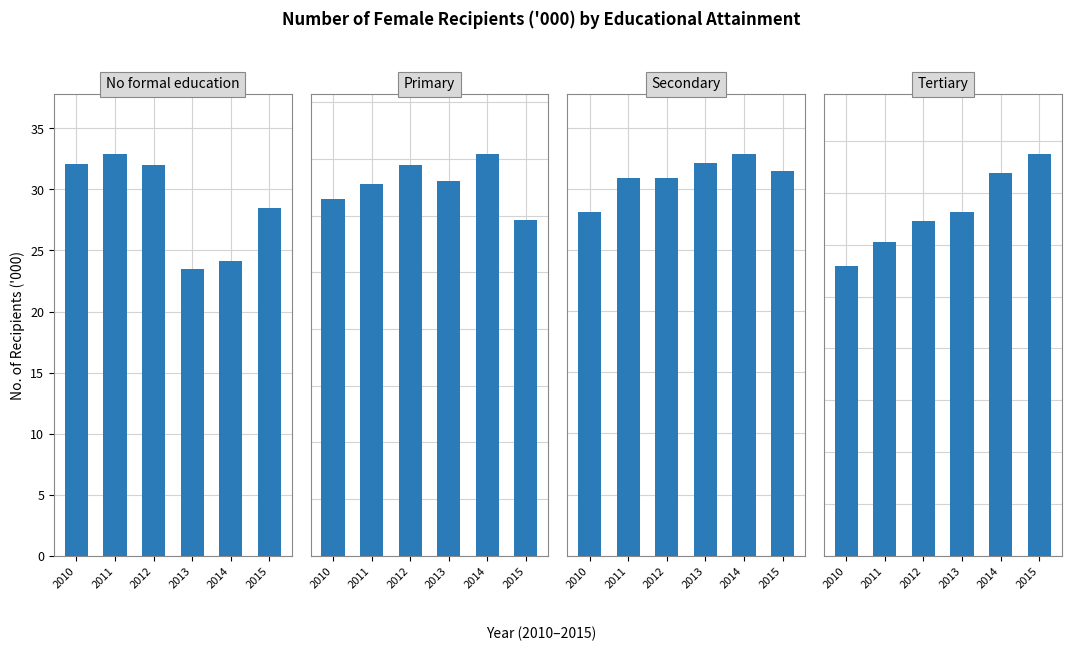

What are all the series names shown in the legend?

No formal education, Primary, Secondary, Tertiary